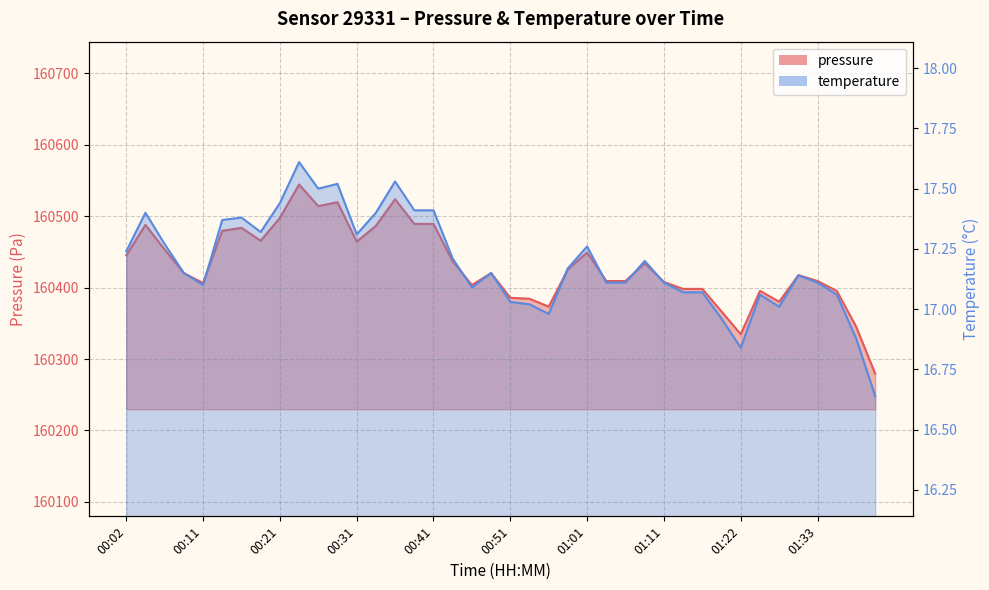

Reading left to right, extract all data points from this chart.

pressure: 160445.1	160487.9	160453.4	160420.3	160406.5	160479.6	160483.8	160465.8	160497.6	160544.6	160514.2	160519.7	160464.5	160486.6	160523.8	160489.3	160489.3	160436.8	160403.7	160420.3	160385.8	160384.4	160373.4	160425.8	160449.3	160409.2	160409.2	160434.1	160407.9	160398.2	160398.2	160366.5	160334.8	160395.4	160380.3	160417.5	160409.2	160395.4	160345.8	160279.6
temperature: 17.2	17.4	17.3	17.1	17.1	17.4	17.4	17.3	17.4	17.6	17.5	17.5	17.3	17.4	17.5	17.4	17.4	17.2	17.1	17.1	17.0	17.0	17.0	17.2	17.3	17.1	17.1	17.2	17.1	17.1	17.1	17.0	16.8	17.1	17.0	17.1	17.1	17.1	16.9	16.6